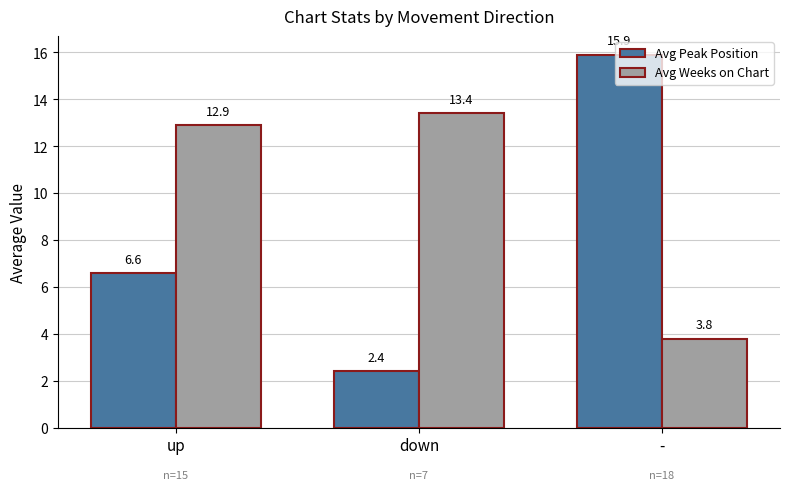

How many bars are there in total?

6